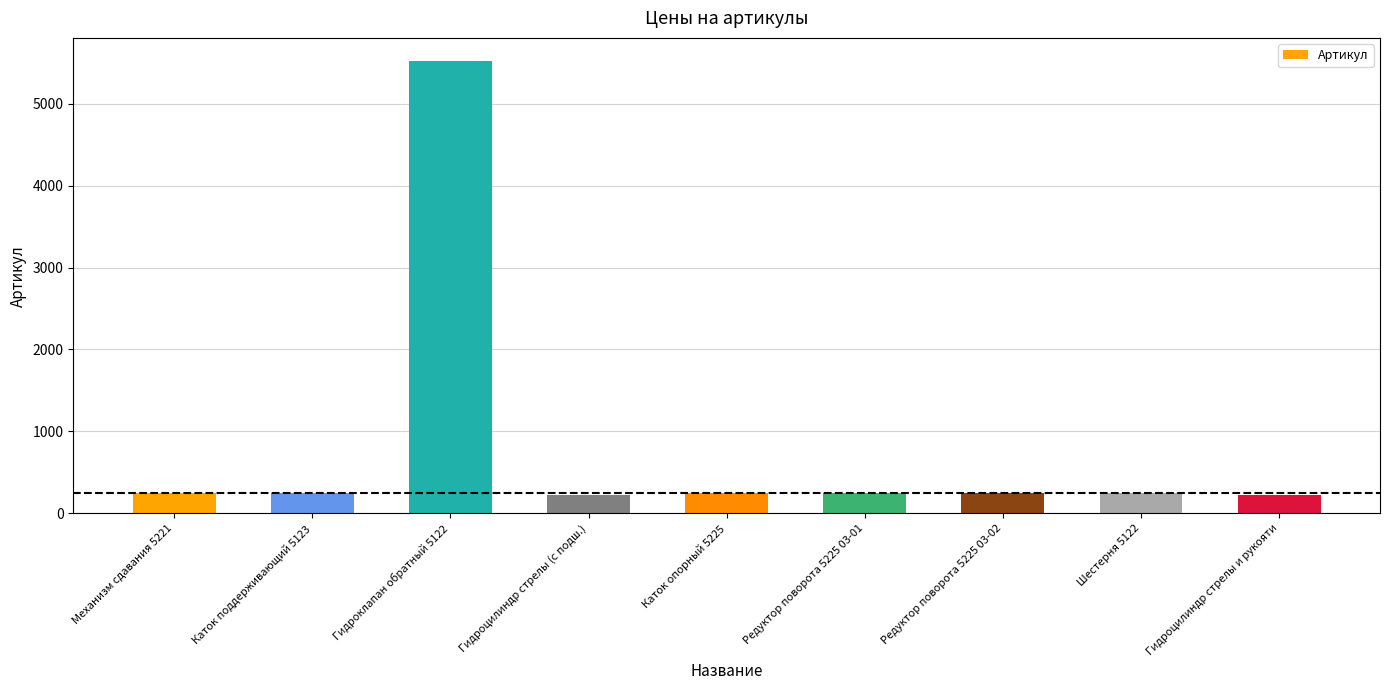

What is the smallest value displayed?

221